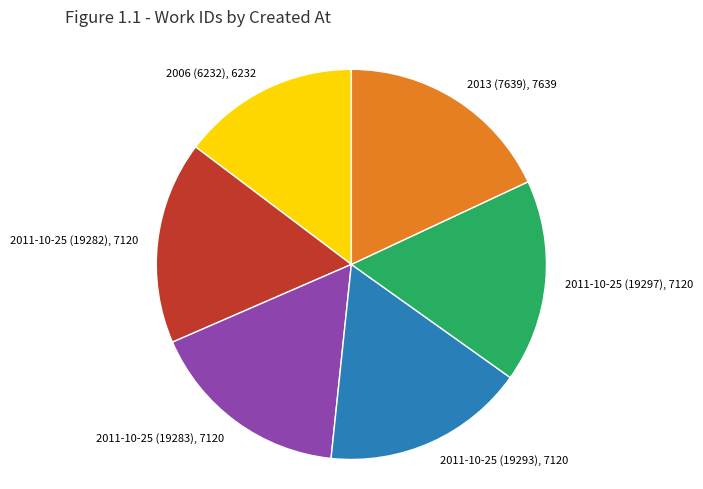

Is there any slice that represents more than half of the pie?

No